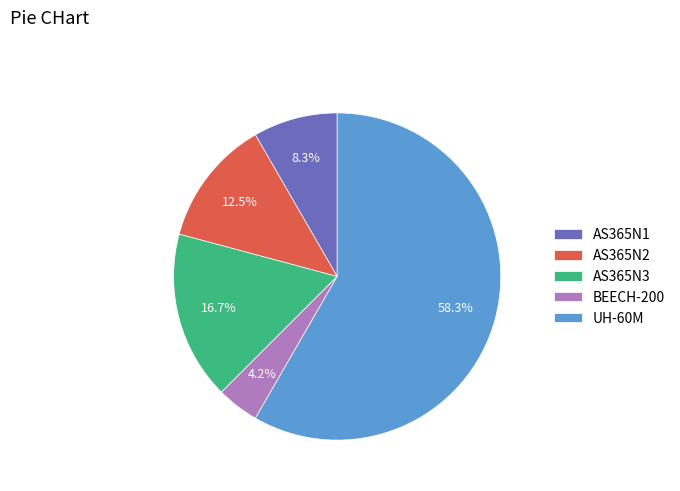

To the nearest percent, what portion does UH-60M represent?

58%